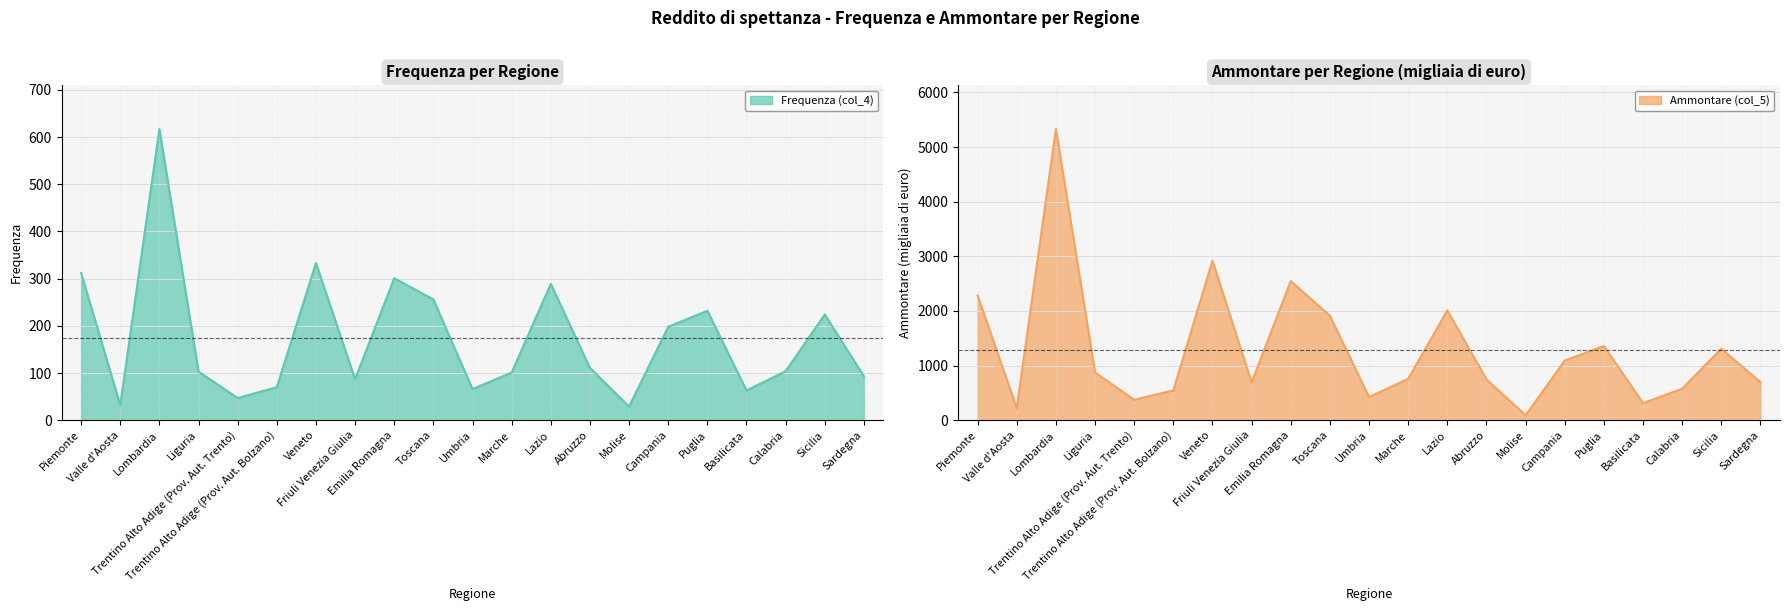

Does the chart display data point markers on the line(s)?

No